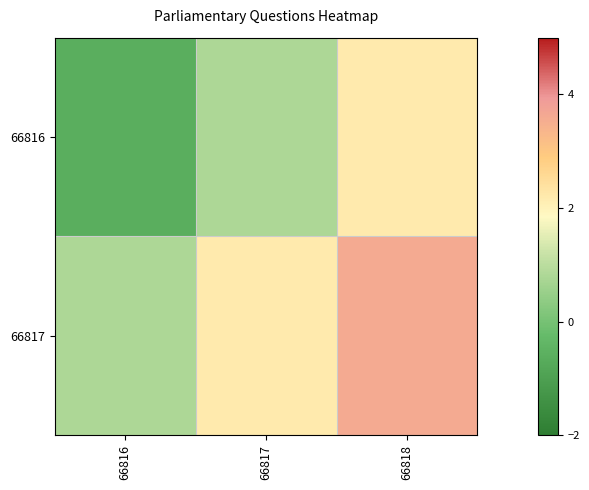

Which series has the largest total across all categories?

66817